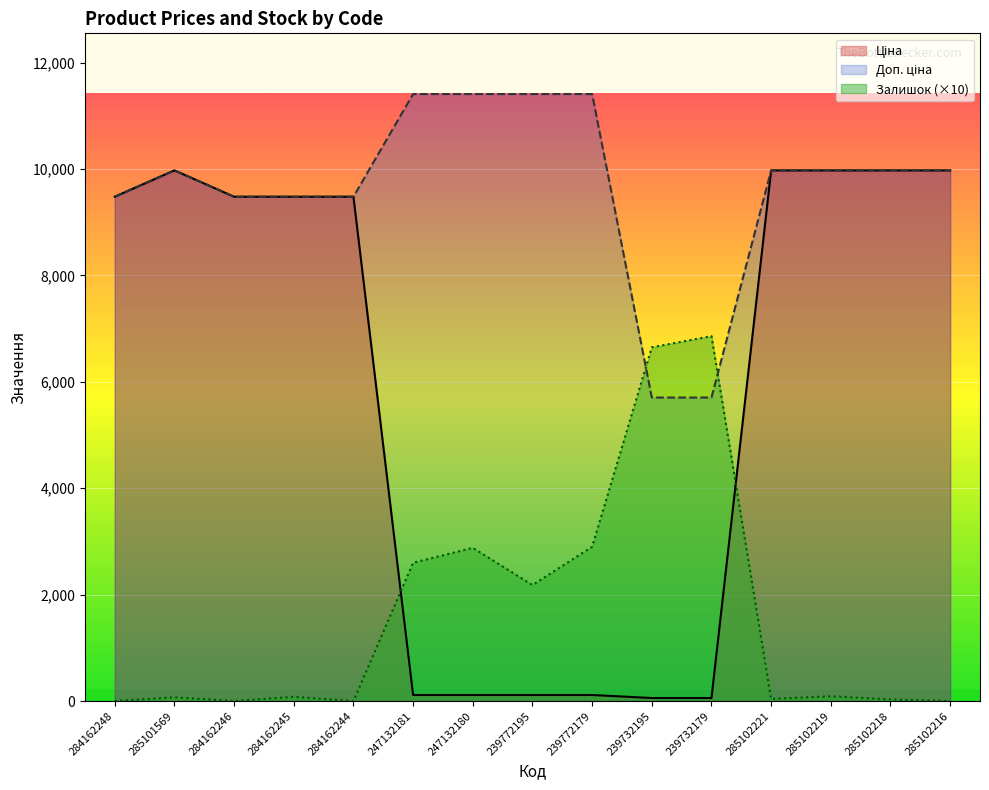

At which label does Доп. ціна reach its minimum?

239732195